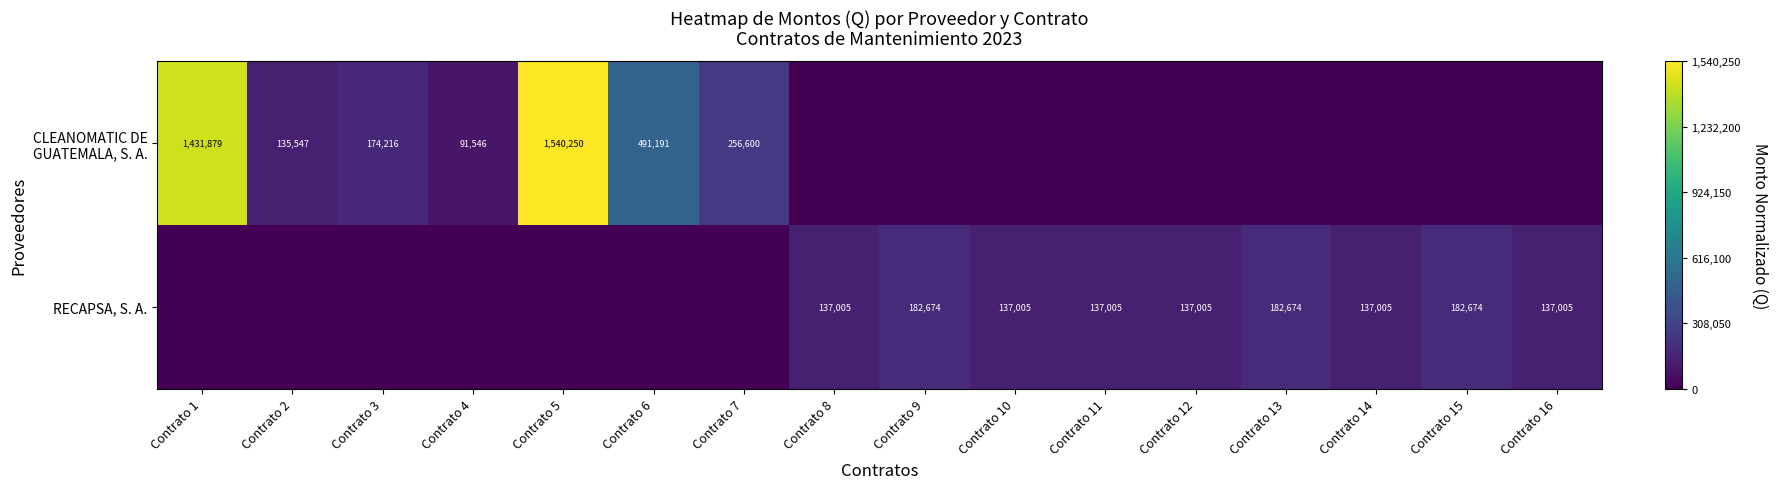

What is the sum of the RECAPSA, S. A. values at Contrato 11 and Contrato 12?

274010